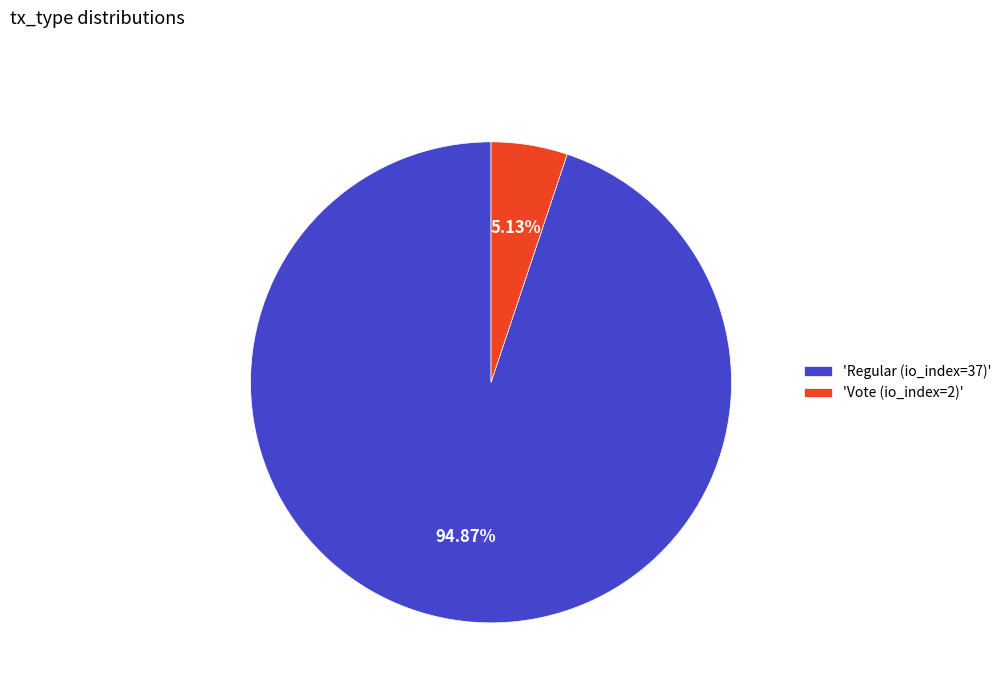

Approximately how many times larger is the value at 'Regular (io_index=37)' compared to 'Vote (io_index=2)'?

18.5